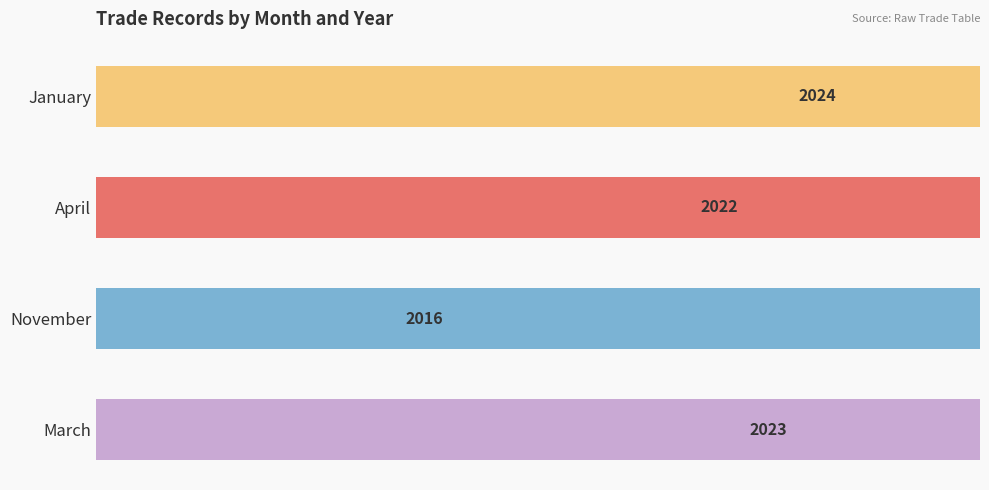

Count the values in the range 2022 to 2024.

3